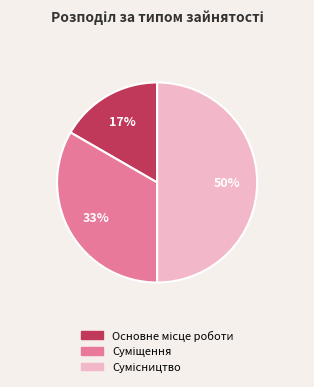

To the nearest percent, what is the average slice percentage?

33%